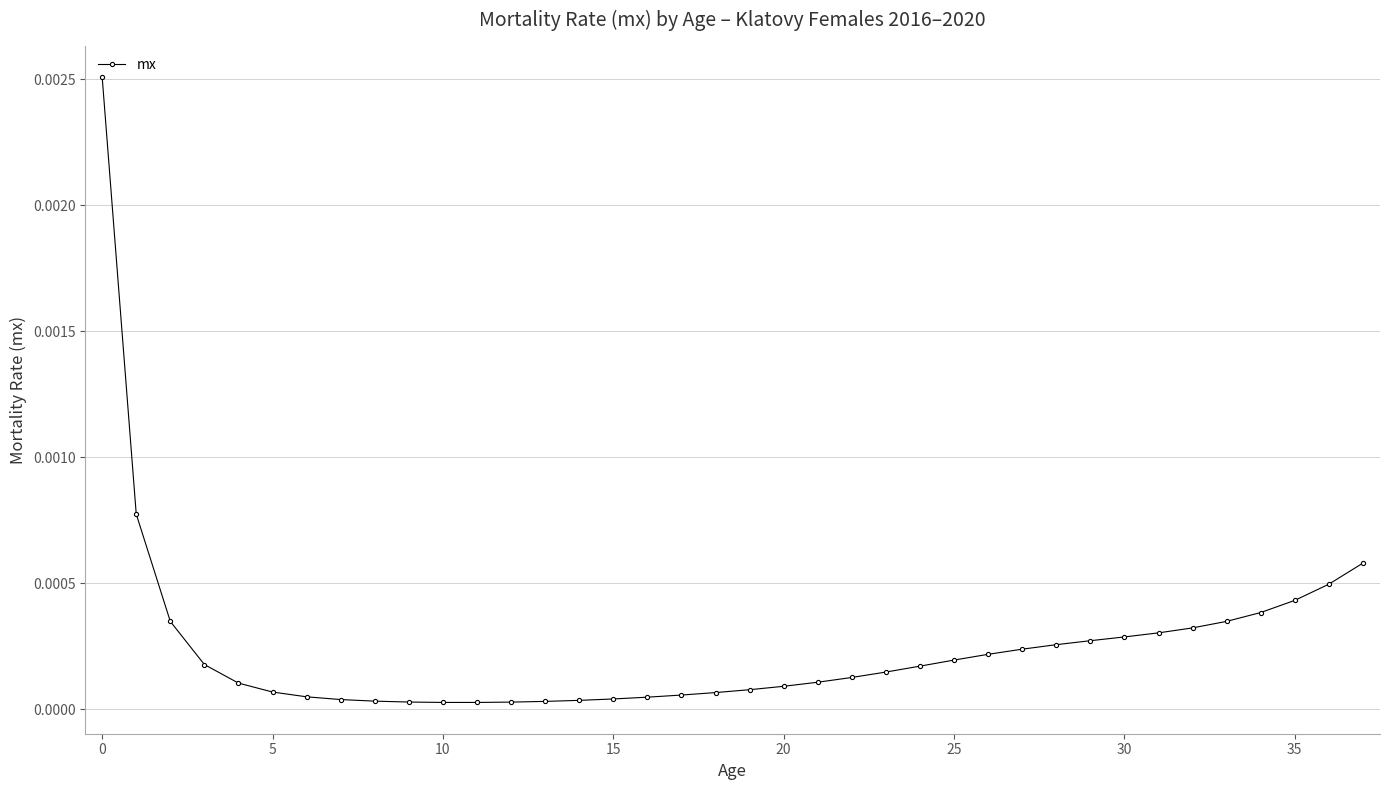

True or false: the data has more than 0 interior local peaks.

False